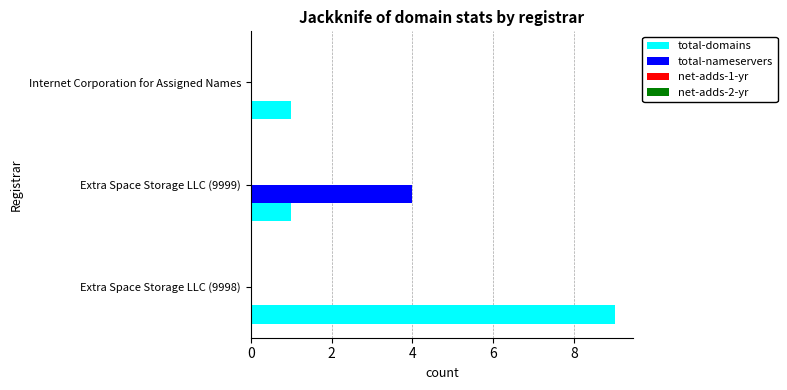

True or false: total-nameservers has a value of 0 at Internet Corporation for Assigned Names.

True